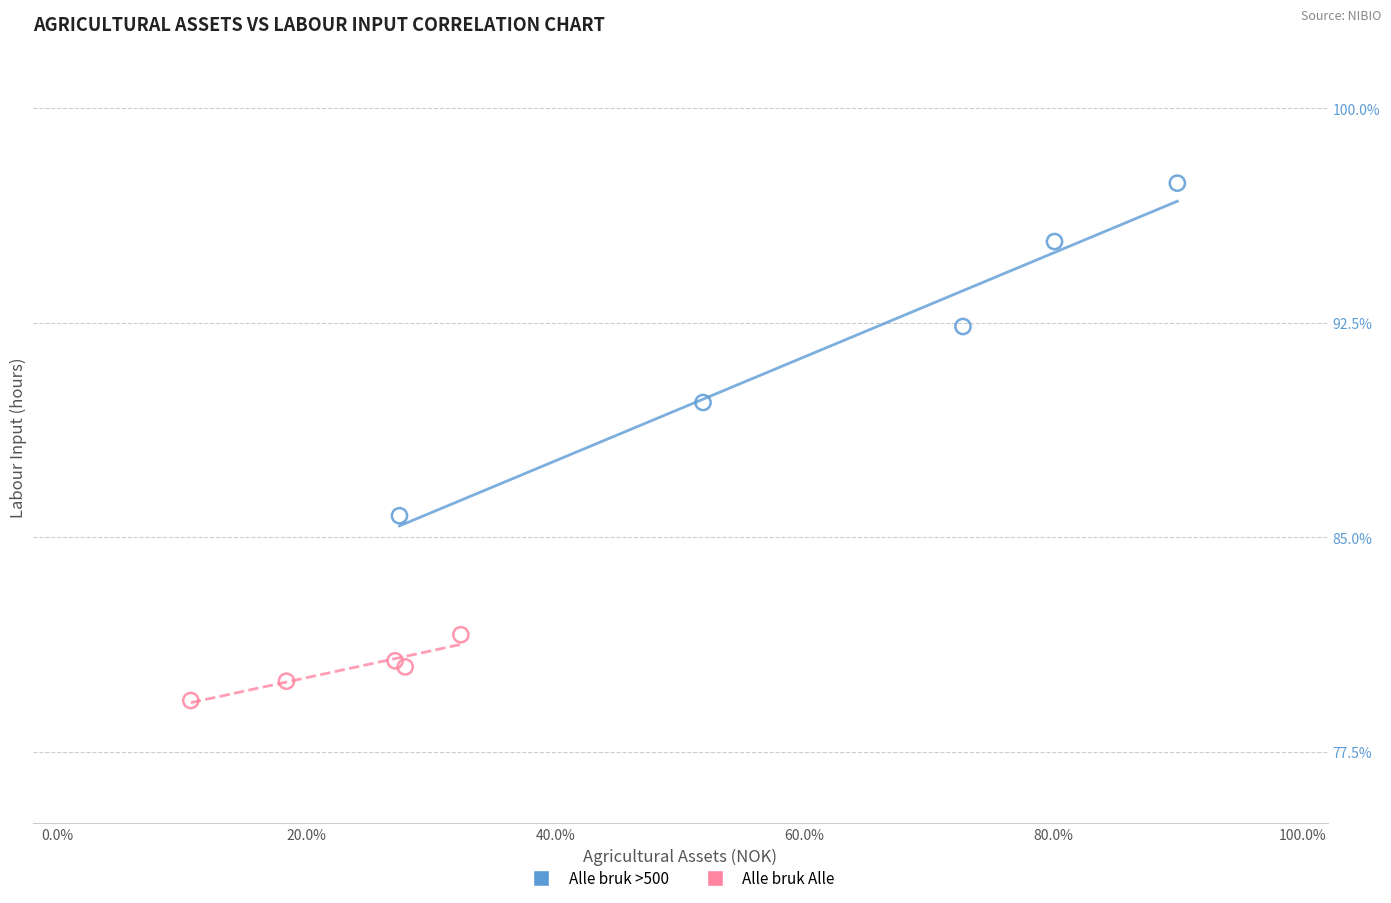

Which series contains the highest Y value?

Alle bruk >500